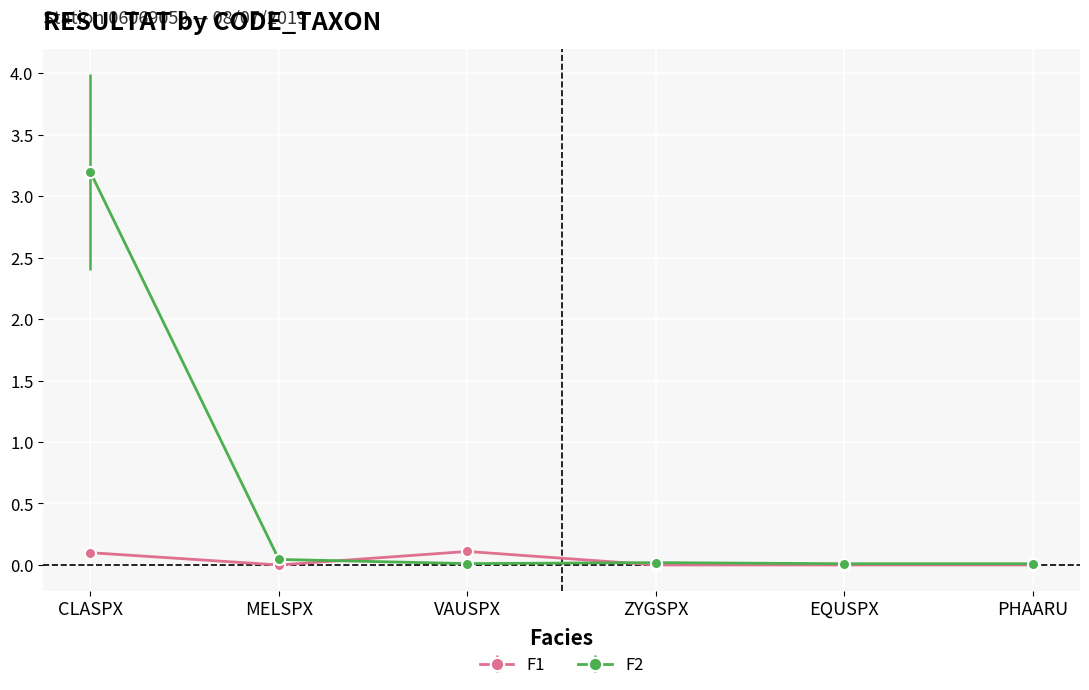

True or false: F1 has a value of 0.0 at MELSPX.

True